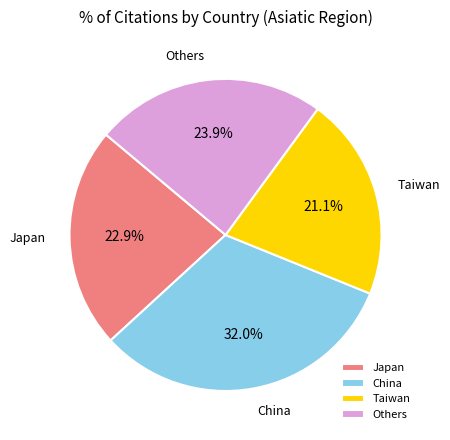

Which category has the smallest portion of the pie?

Taiwan